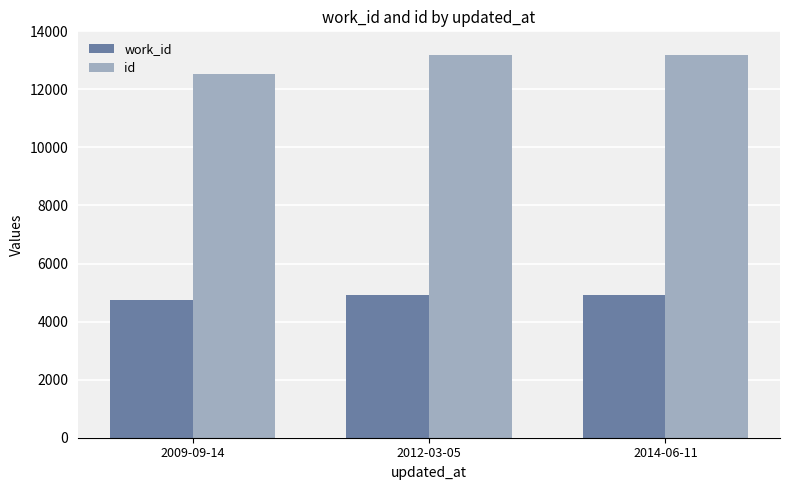

At which label is work_id closest to 4827?

2012-03-05